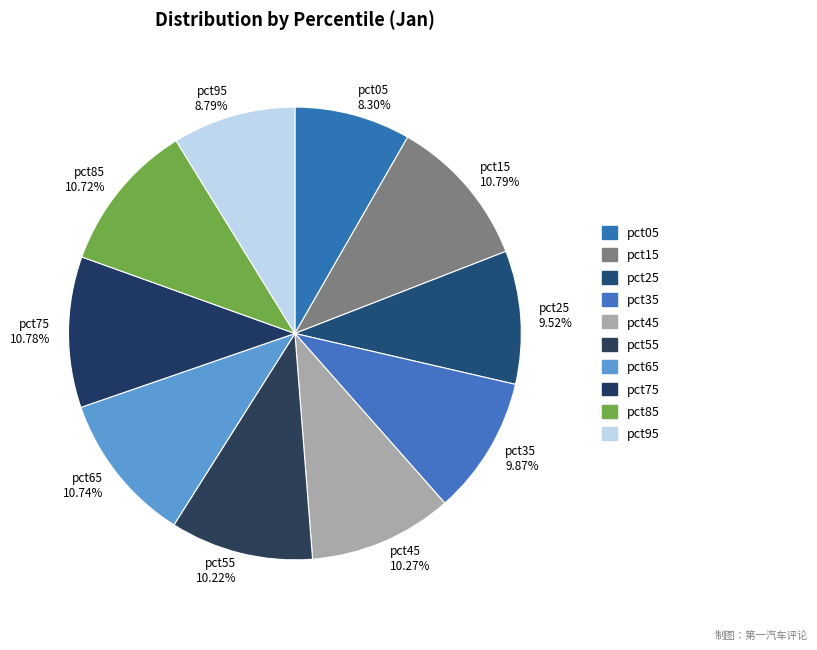

Is there a majority slice in this chart?

No